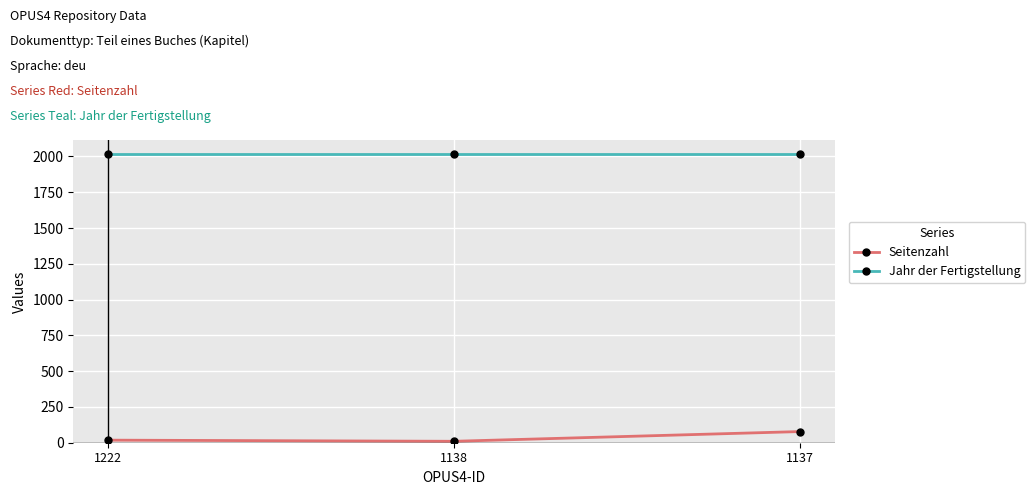

Which category has the highest value in the Seitenzahl series?

1137